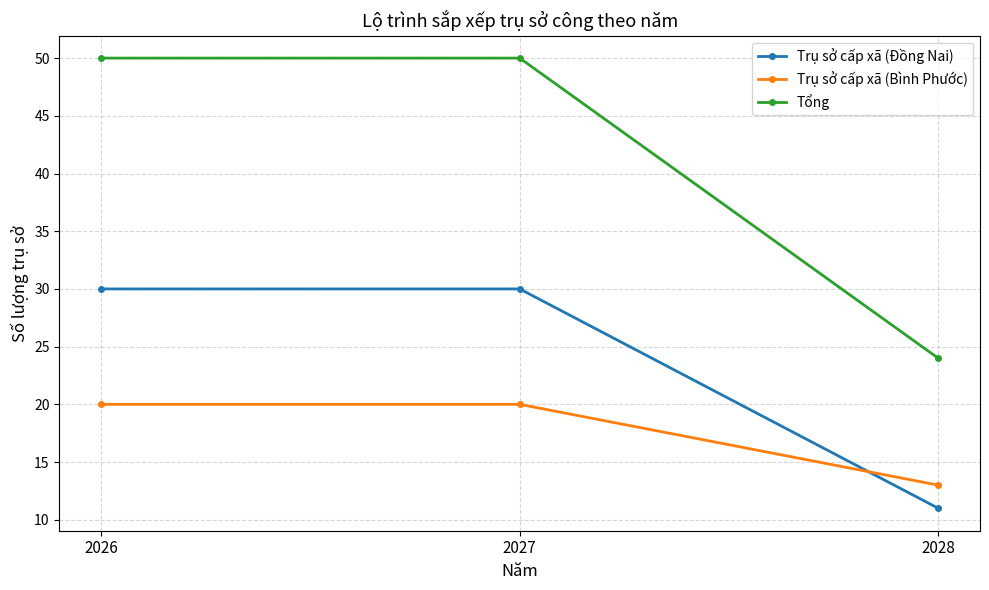

Reading left to right, extract all data points from this chart.

Trụ sở cấp xã (Đồng Nai): 2026=30	2027=30	2028=11
Trụ sở cấp xã (Bình Phước): 2026=20	2027=20	2028=13
Tổng: 2026=50	2027=50	2028=24